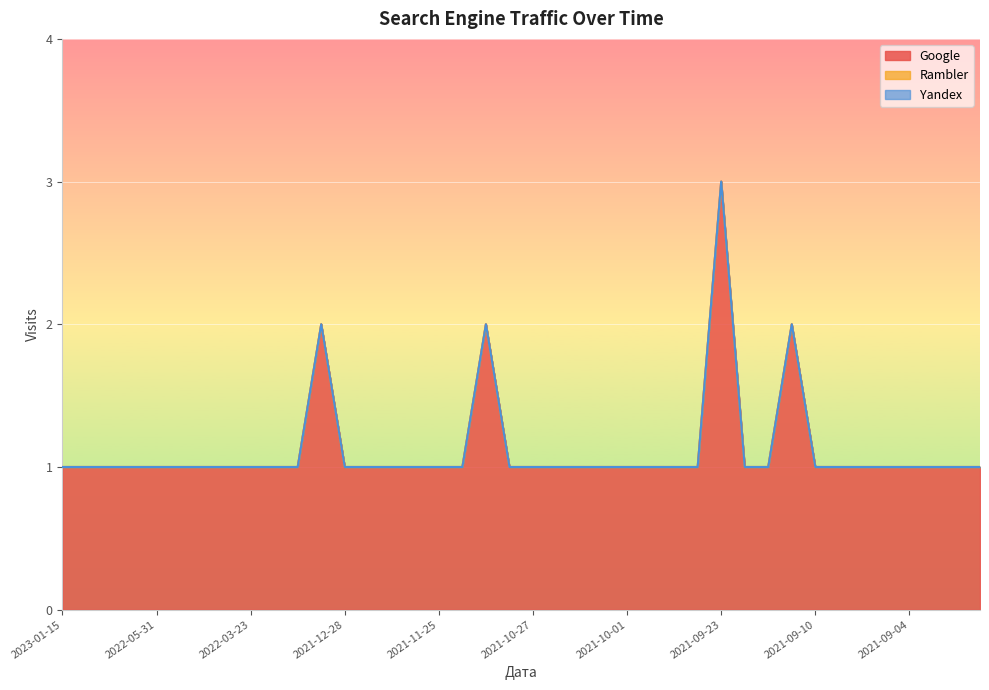

Which series has the largest range (max minus min)?

Google